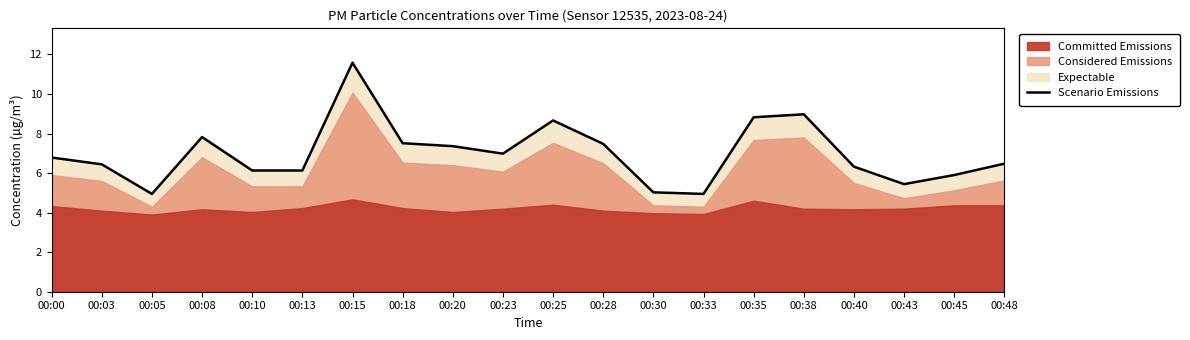

How many interior local peaks (higher than both neighbors) does the data have?

4